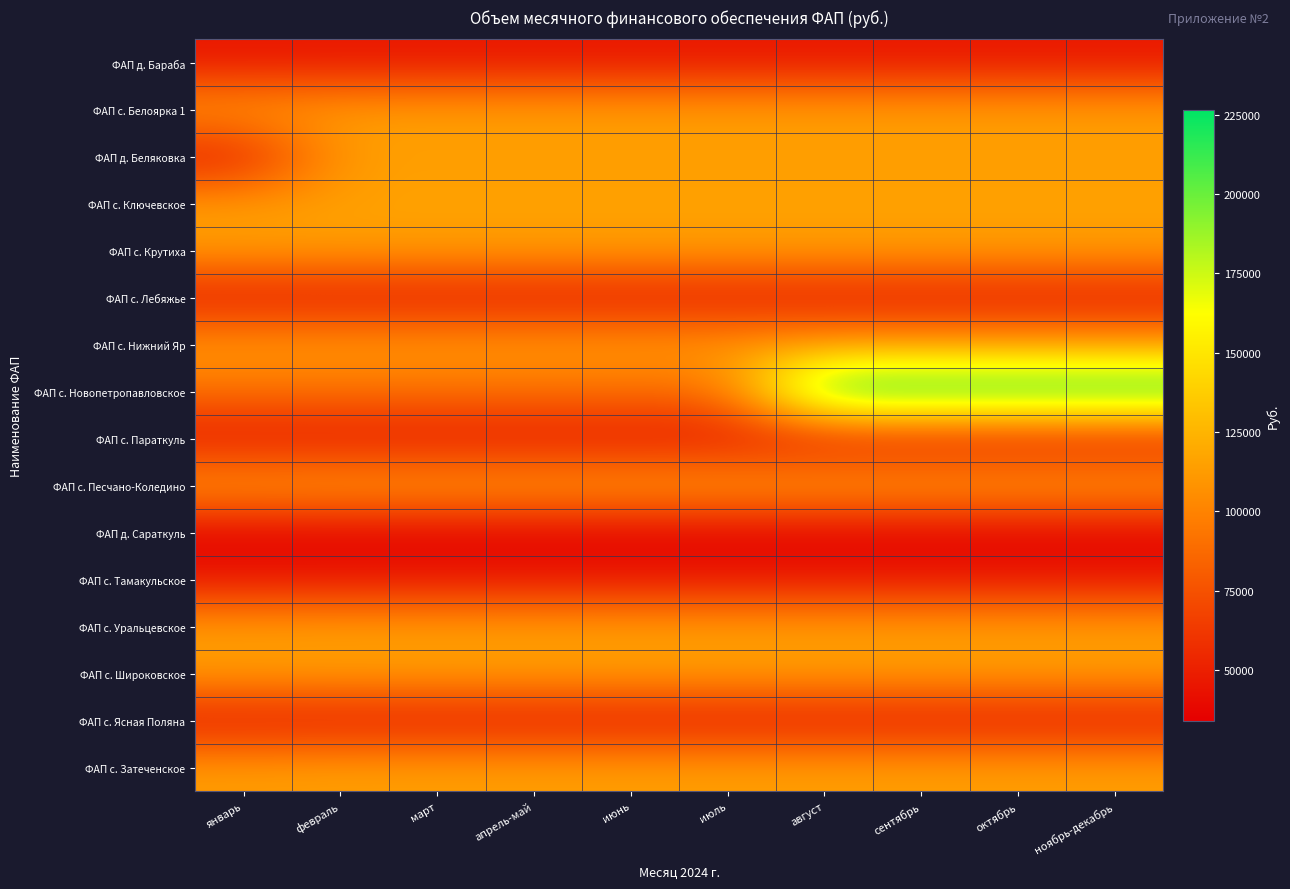

Rank the series at февраль from lowest to highest value.

ФАП д. Сараткуль, ФАП с. Лебяжье, ФАП с. Параткуль, ФАП с. Тамакульское, ФАП с. Ясная Поляна, ФАП д. Бараба, ФАП с. Новопетропавловское, ФАП с. Крутиха, ФАП д. Беляковка, ФАП с. Нижний Яр, ФАП с. Белоярка 1, ФАП с. Широковское, ФАП с. Уральцевское, ФАП с. Песчано-Коледино, ФАП с. Затеченское, ФАП с. Ключевское